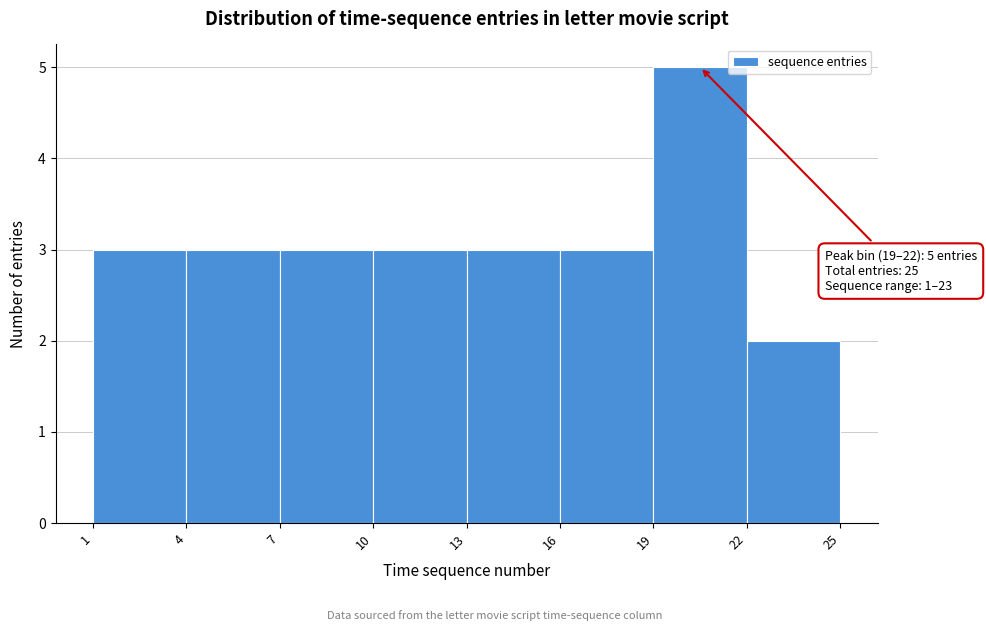

Over which range of the x-axis is the bar tallest?

19 to 22